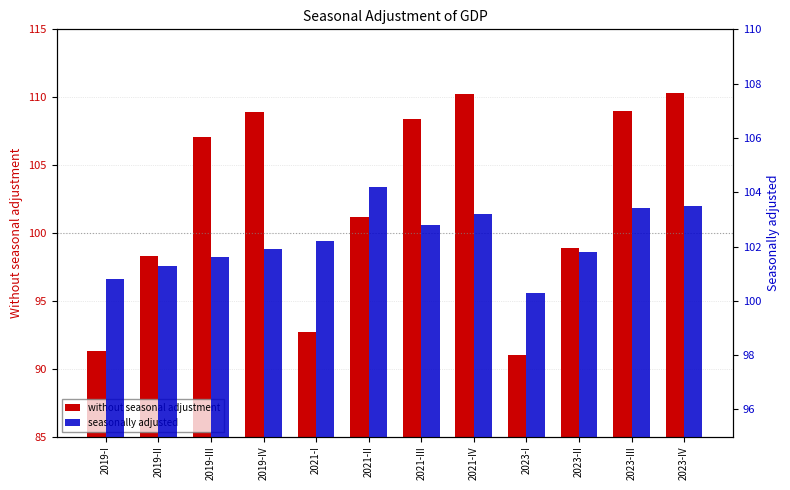

How many bars are there in each group?

2